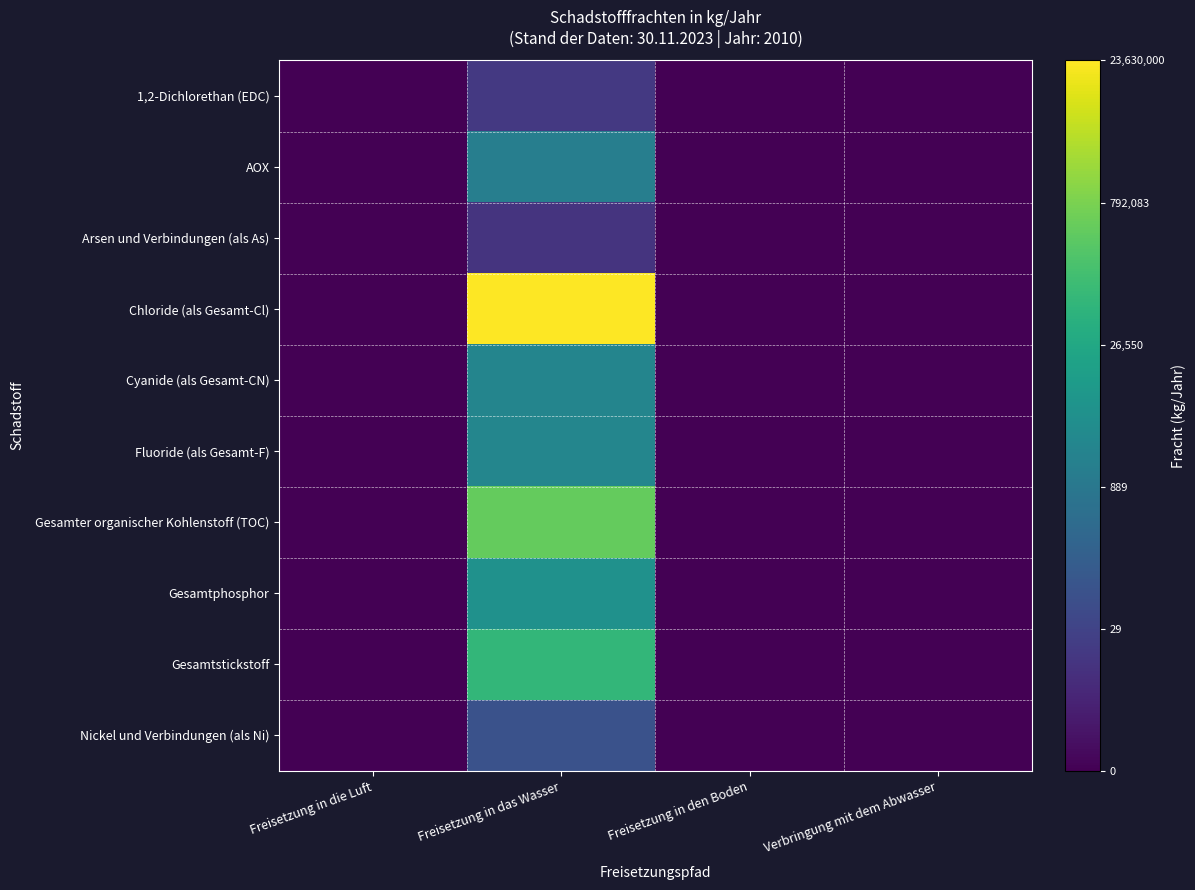

At how many categories does at least one series exceed 7?

1